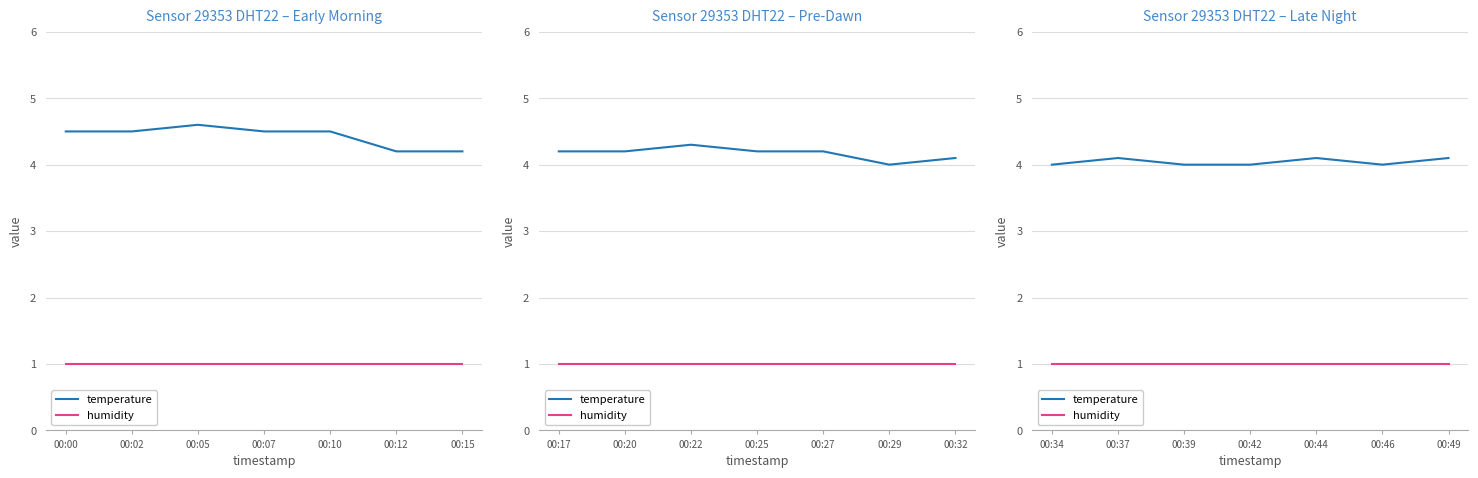

Which series has the largest total across all categories?

temperature